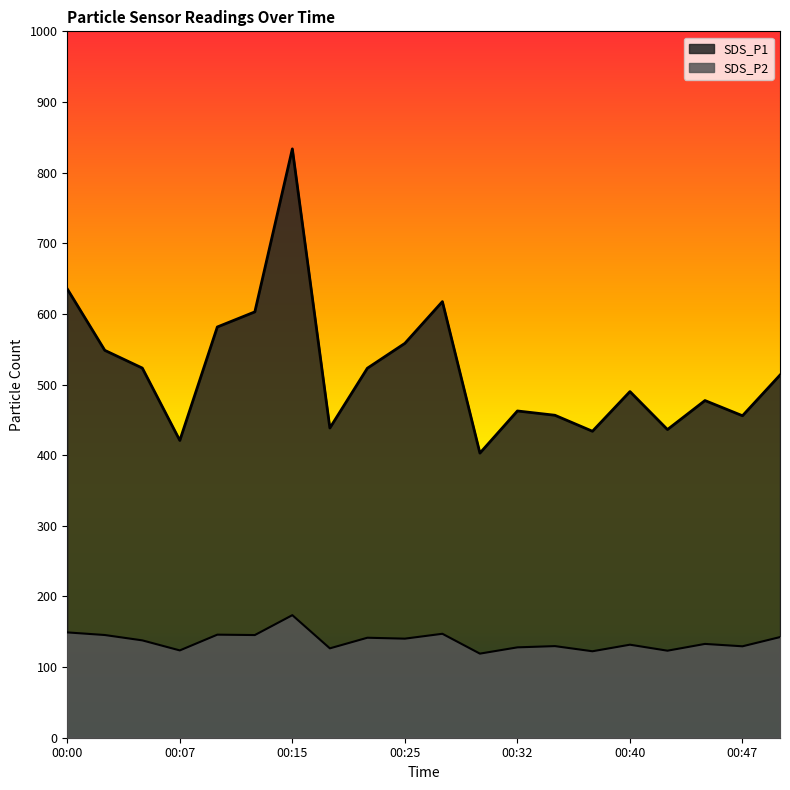

Is it true that SDS_P2 equals 234.5 at 00:00?

False